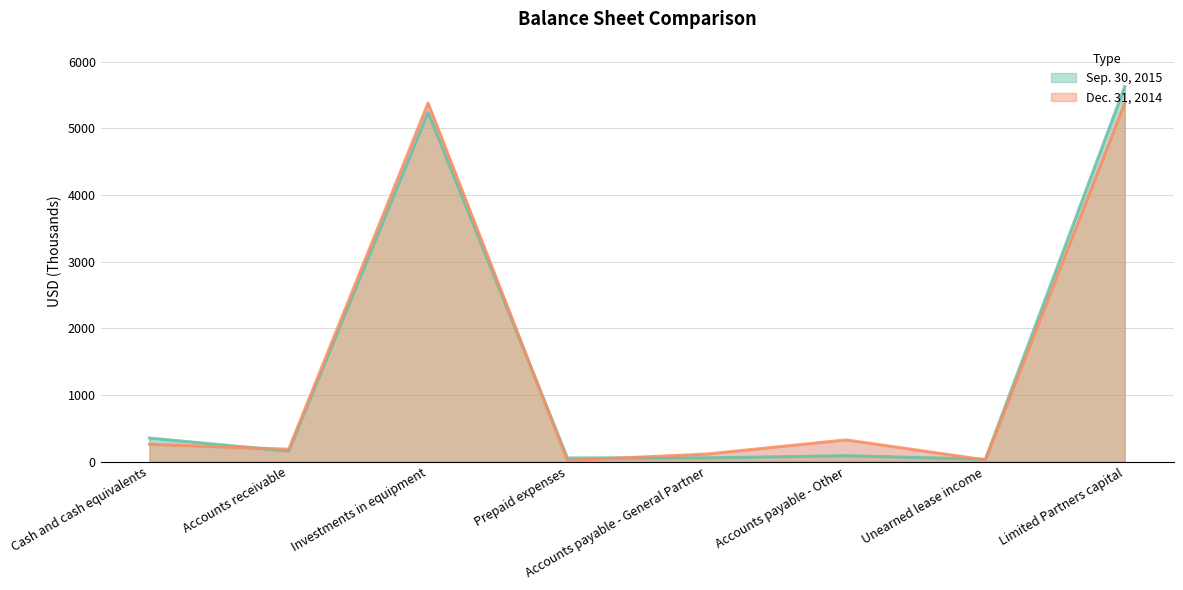

At which category is the sum across all series the highest?

Limited Partners capital